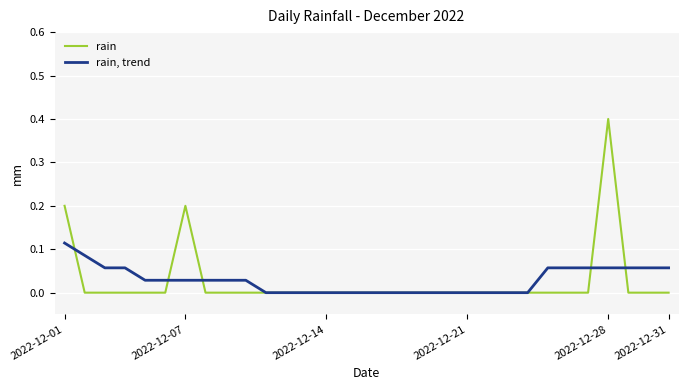

What is the greatest value displayed?

0.4